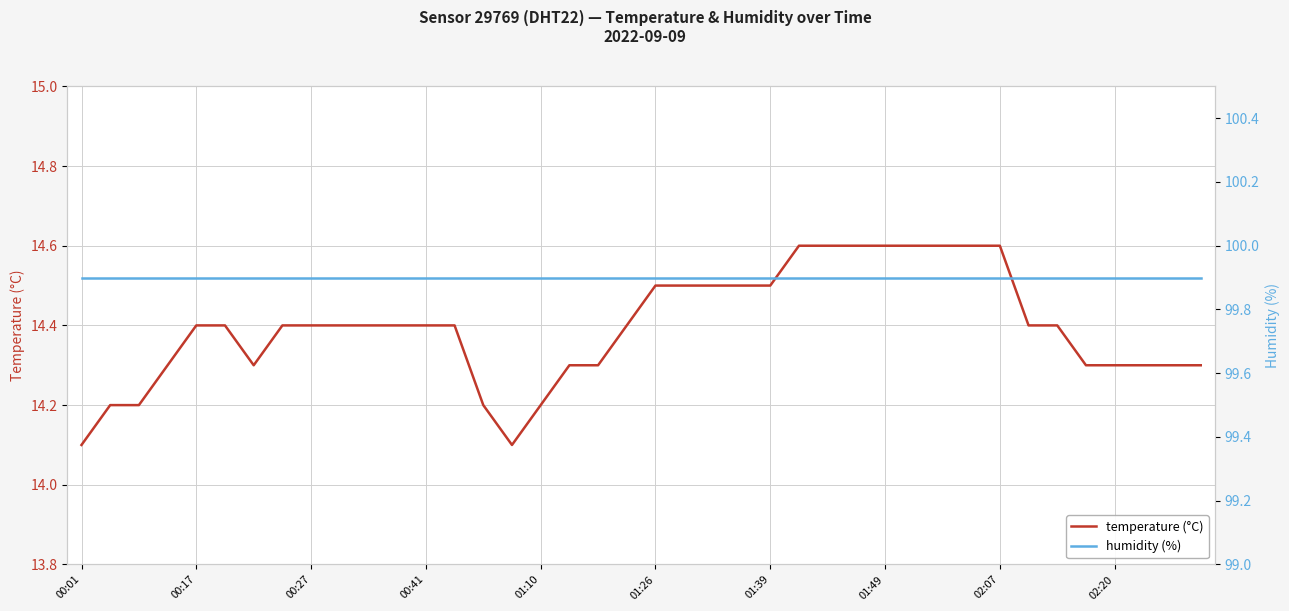

Reading left to right, transcribe all the data shown in this chart.

temperature (°C): 14.1	14.2	14.2	14.3	14.4	14.4	14.3	14.4	14.4	14.4	14.4	14.4	14.4	14.4	14.2	14.1	14.2	14.3	14.3	14.4	14.5	14.5	14.5	14.5	14.5	14.6	14.6	14.6	14.6	14.6	14.6	14.6	14.6	14.4	14.4	14.3	14.3	14.3	14.3	14.3
humidity (%): 99.9	99.9	99.9	99.9	99.9	99.9	99.9	99.9	99.9	99.9	99.9	99.9	99.9	99.9	99.9	99.9	99.9	99.9	99.9	99.9	99.9	99.9	99.9	99.9	99.9	99.9	99.9	99.9	99.9	99.9	99.9	99.9	99.9	99.9	99.9	99.9	99.9	99.9	99.9	99.9